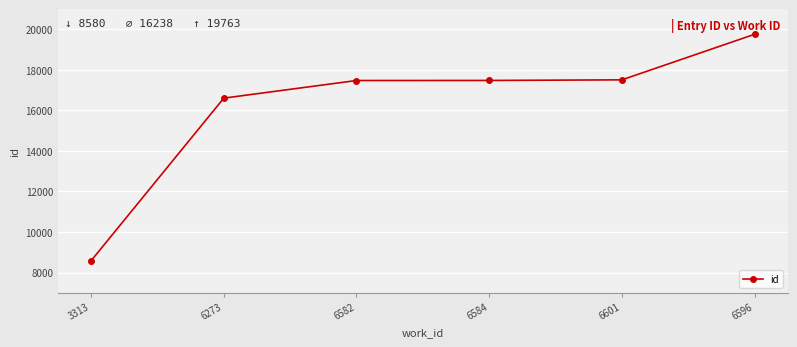

What is the minimum value shown in the chart?

8580